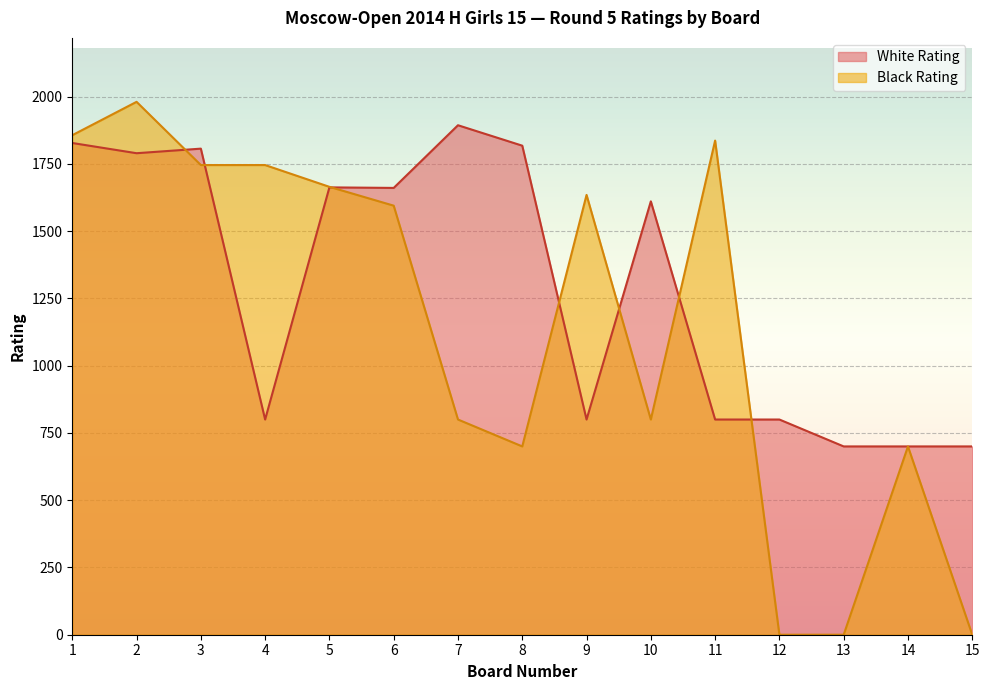

After their last crossing, which series has the higher values: White Rating or Black Rating?

White Rating